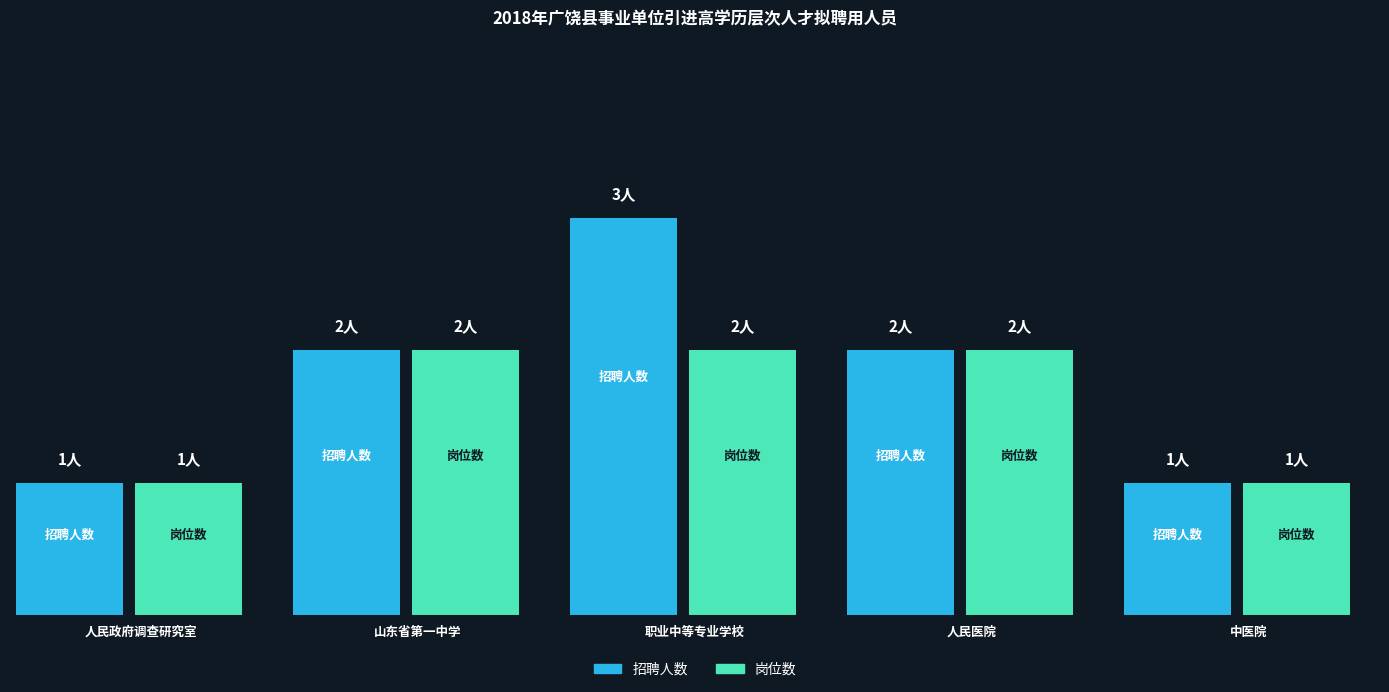

Between 广饶县人民医院 and 山东省广饶县第一中学, which is larger?

广饶县人民医院